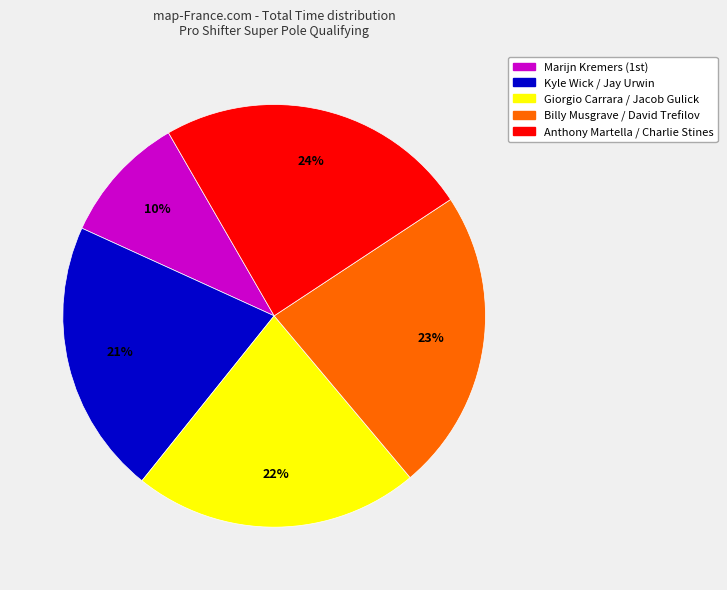

To the nearest percent, what is the difference between the largest and smallest slice percentages?

14%